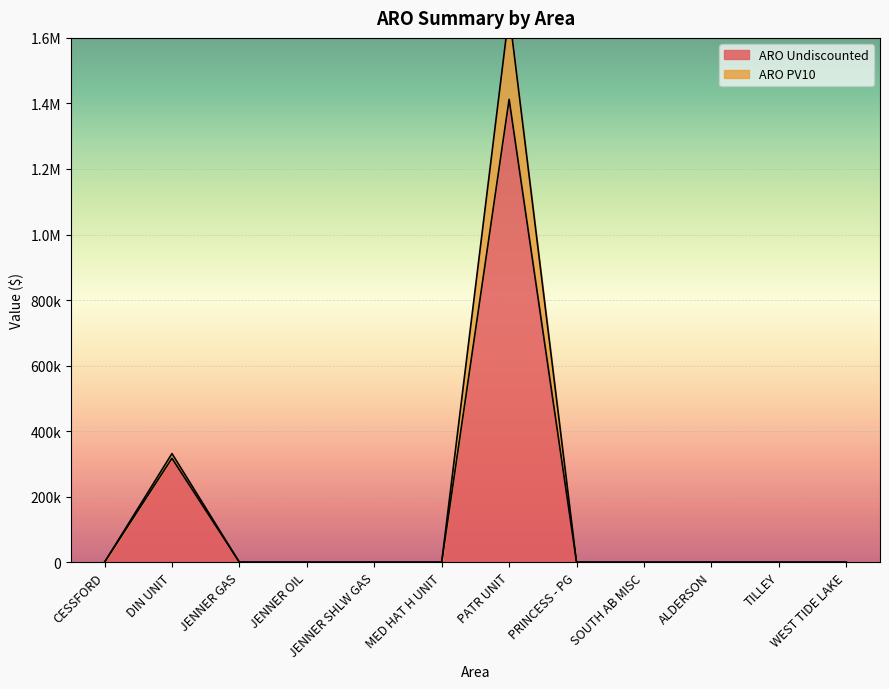

Is the value of ARO Undiscounted at MED HAT H UNIT greater than the value of ARO PV10 at TILLEY?

No